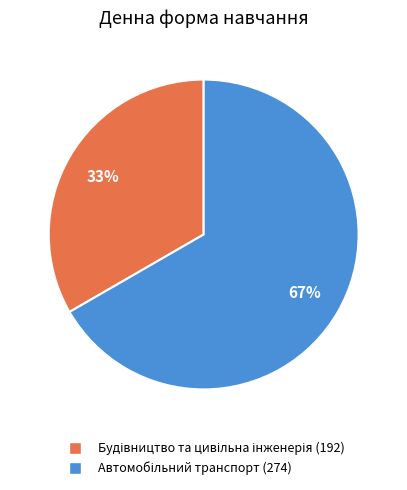

To the nearest percent, what is the average slice percentage?

50%